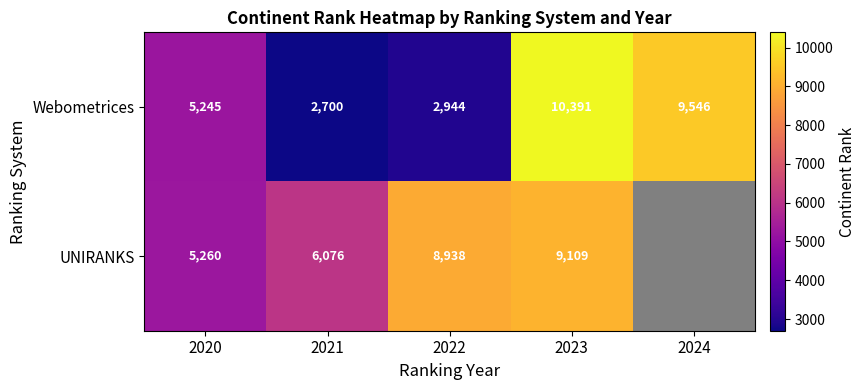

The value of Webometrices at 2021 is 4620. True or false?

False